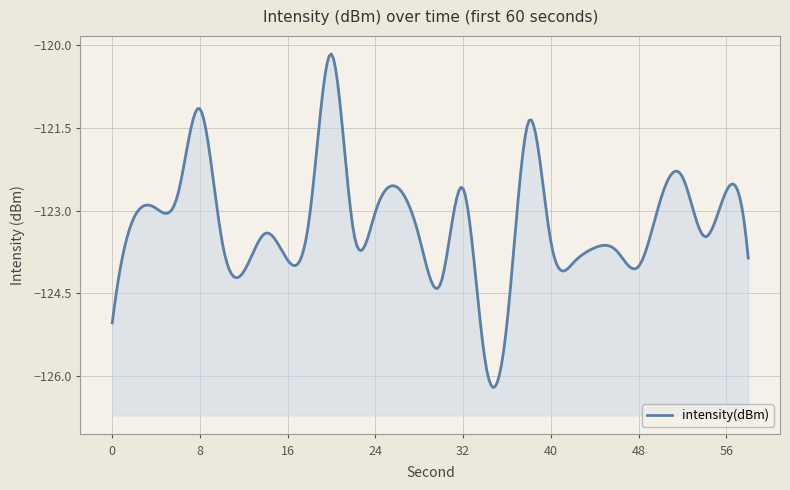

What is the maximum value shown in the chart?

-120.2